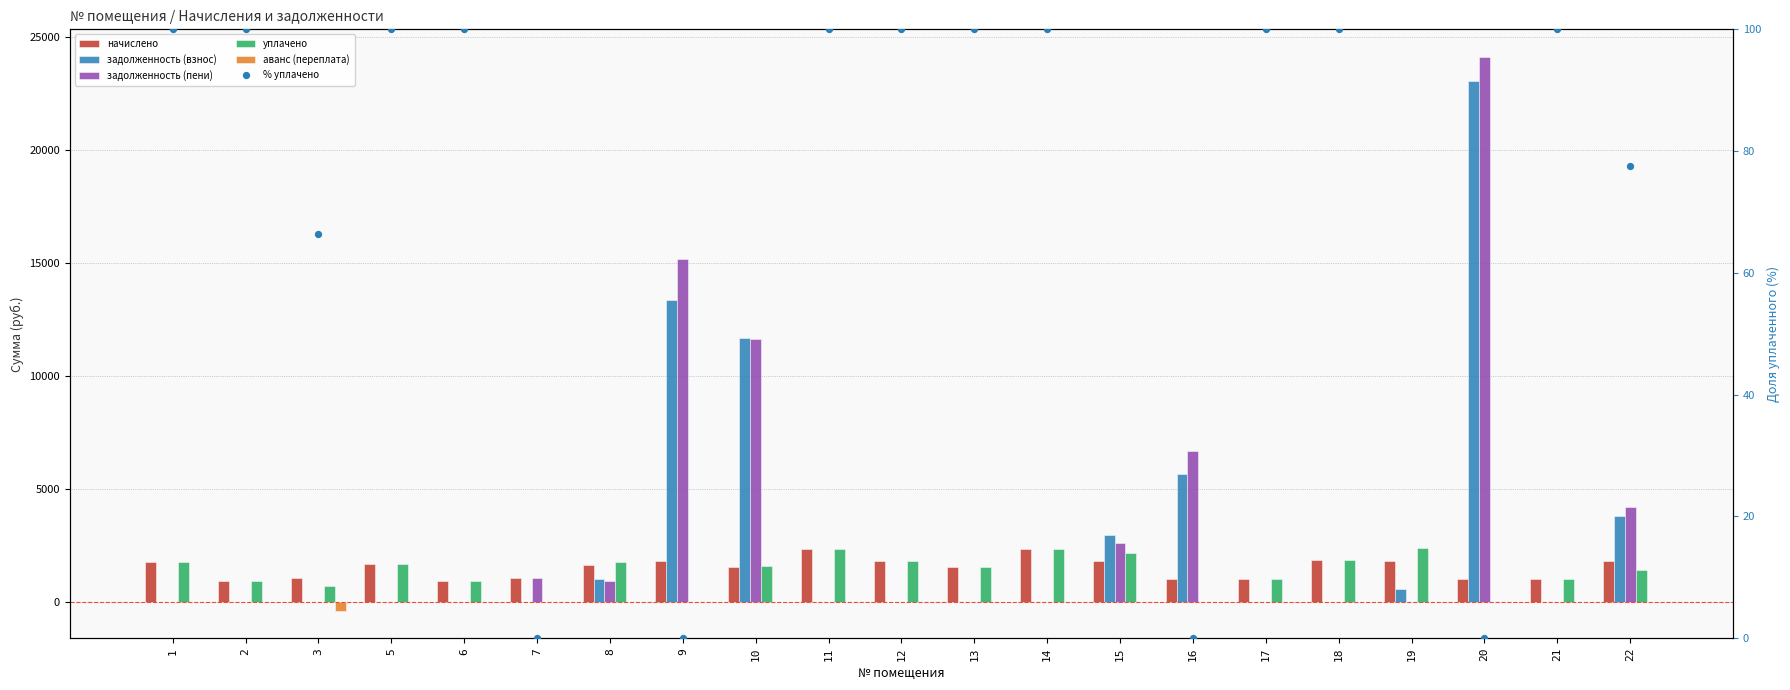

What is the total value across all series at 7?

2140.9